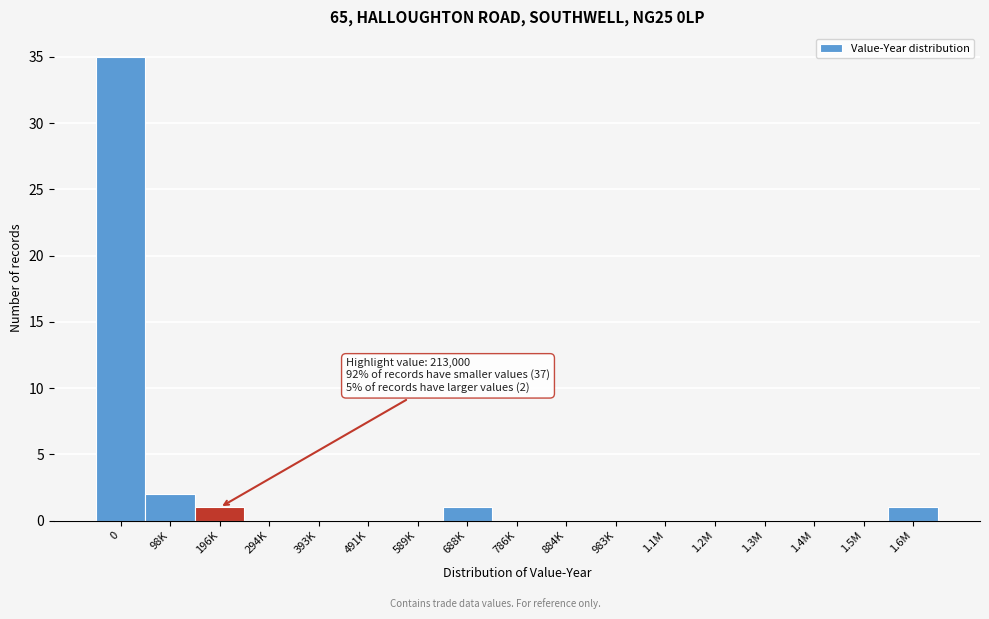

Reading left to right, transcribe all the data shown in this chart.

0=35	98K=2	196K=1	294K=0	393K=0	491K=0	589K=0	688K=1	786K=0	884K=0	983K=0	1.1M=0	1.2M=0	1.3M=0	1.4M=0	1.5M=0	1.6M=1